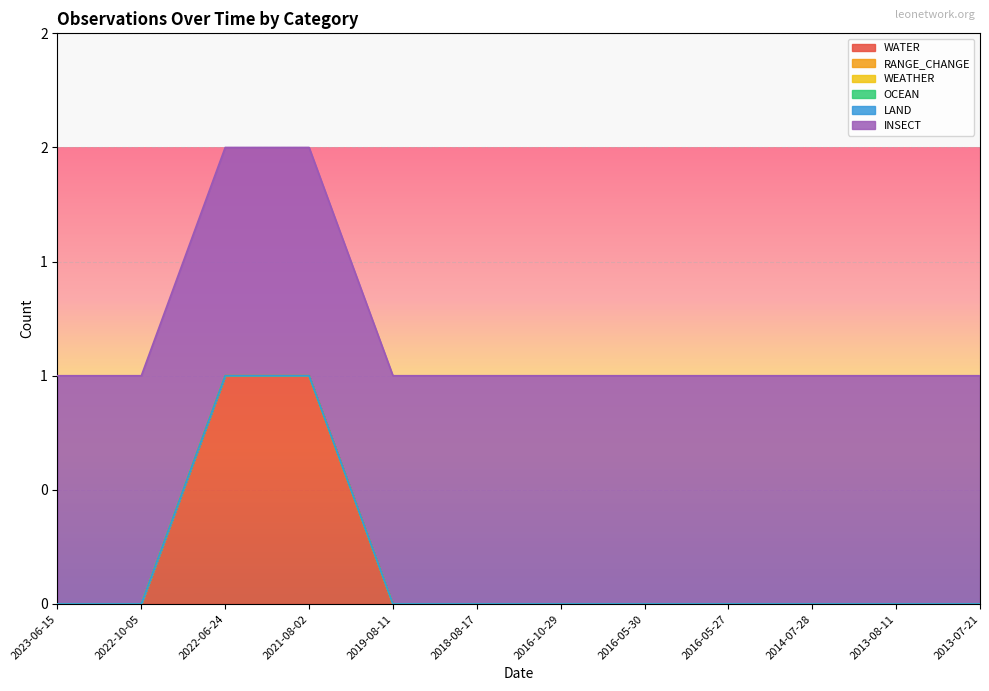

What are all the series names shown in the legend?

WATER, RANGE_CHANGE, WEATHER, OCEAN, LAND, INSECT